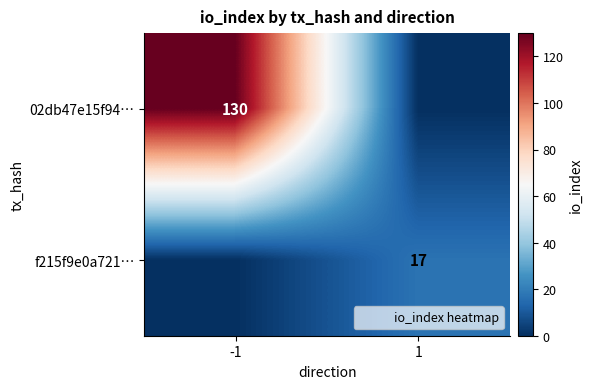

Rank the series by their maximum value, from lowest to highest.

f215f9e0a721…, 02db47e15f94…